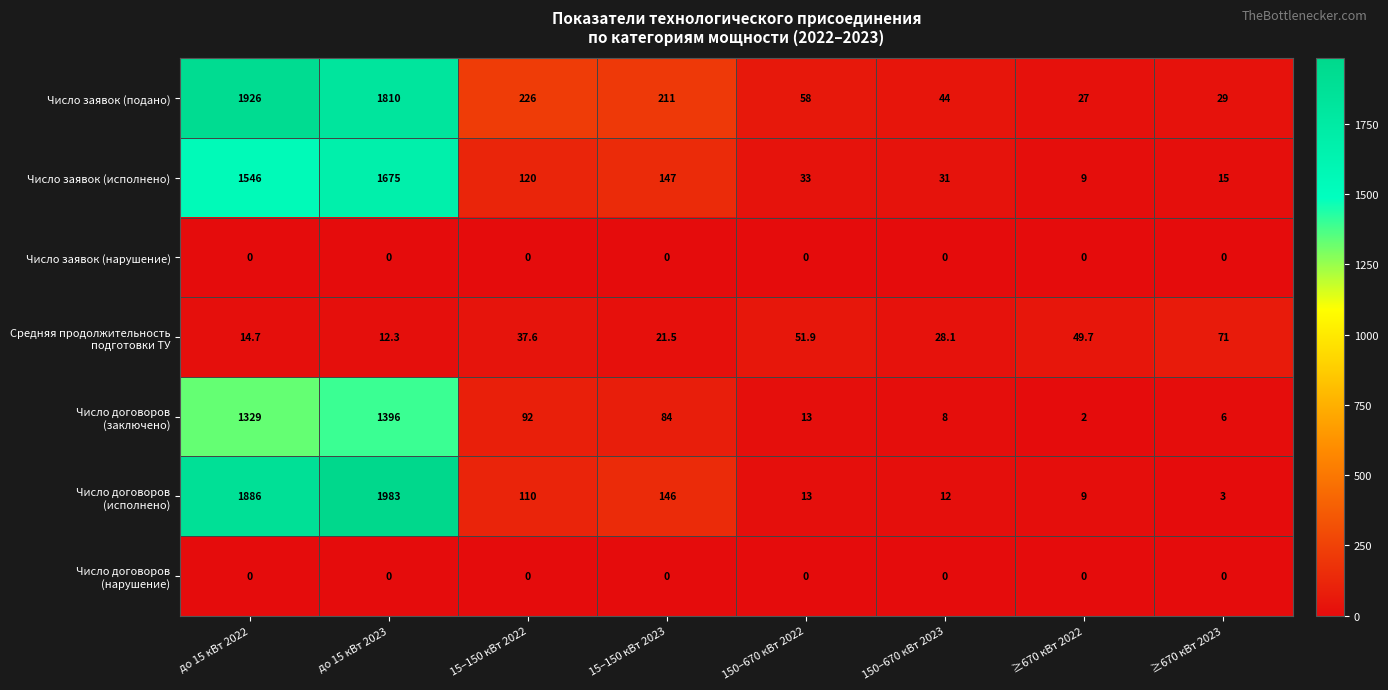

What is the highest value of the Число заявок (подано) series?

1926.0